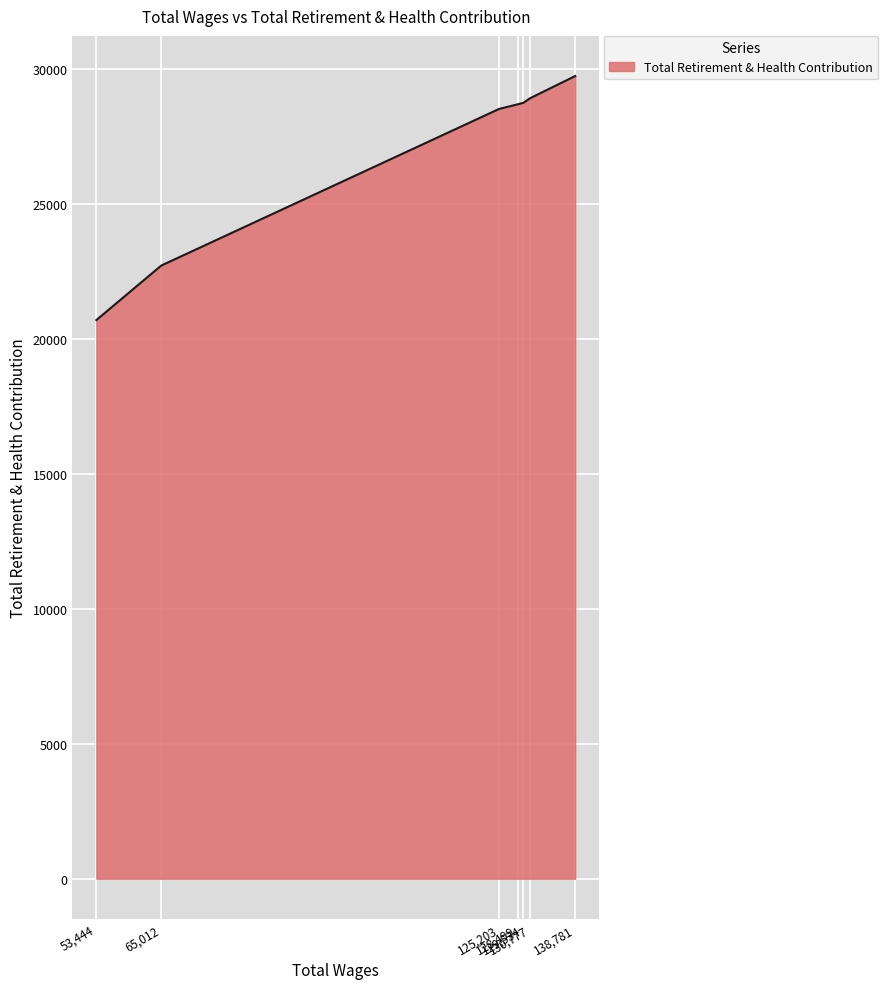

Does the chart display data point markers on the line(s)?

No